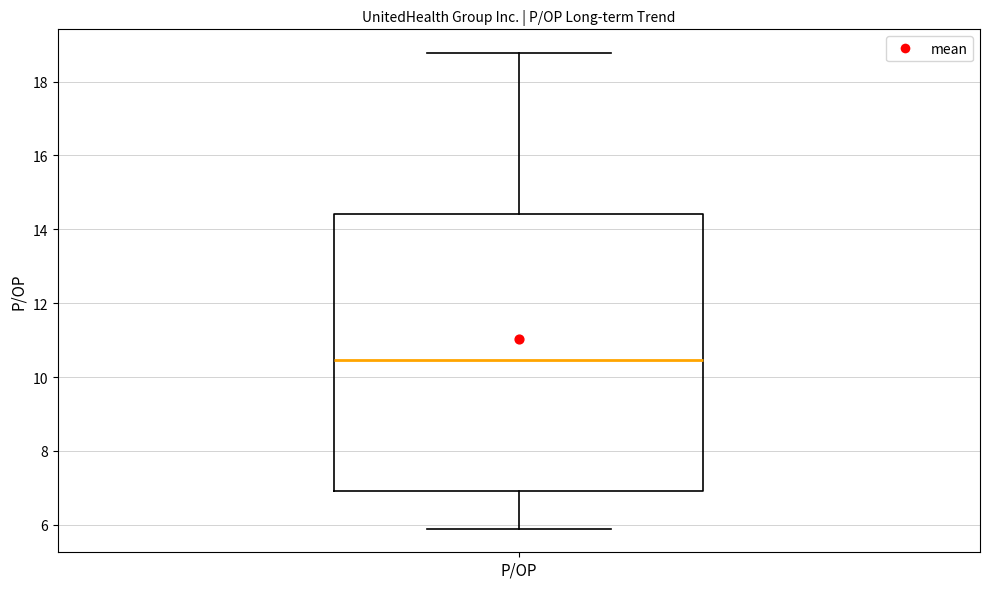

Transcribe this box plot: give where the median line is, the range the box spans, and where the two whiskers end, as read against the y-axis. The values are not printed on the chart, so give them approximately, as read against the axis.

median 10.4, box 7.0 to 14.4, whiskers 6.0 to 18.8